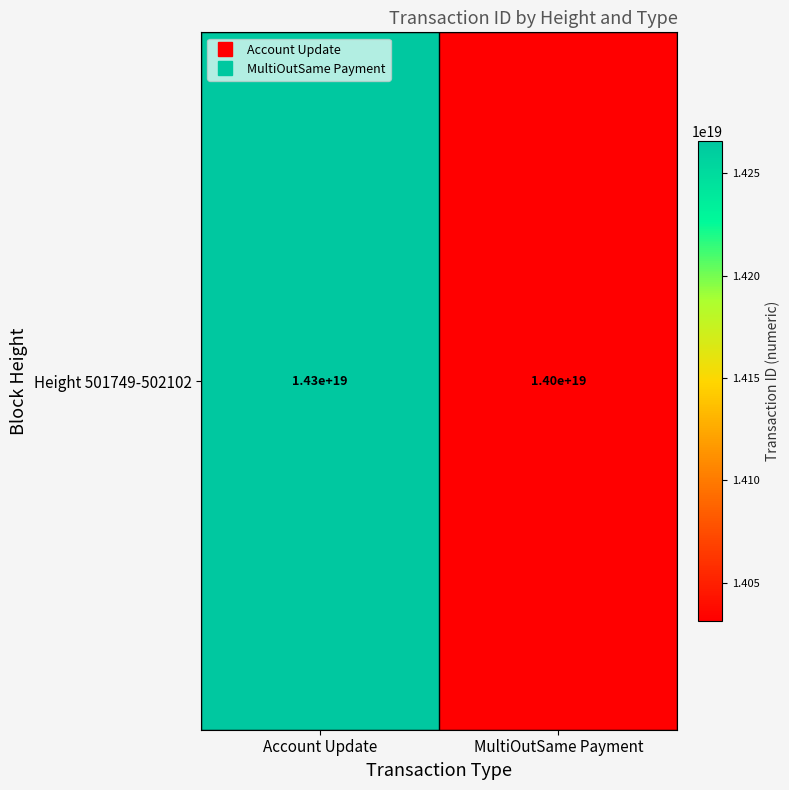

What is the average value?

14148479016715540480